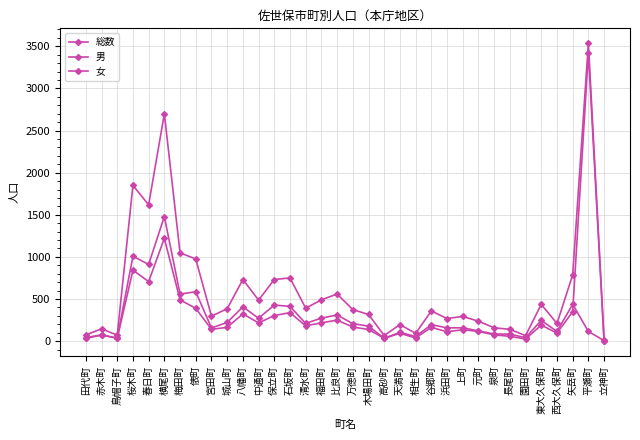

How many distinct data groups are displayed?

3